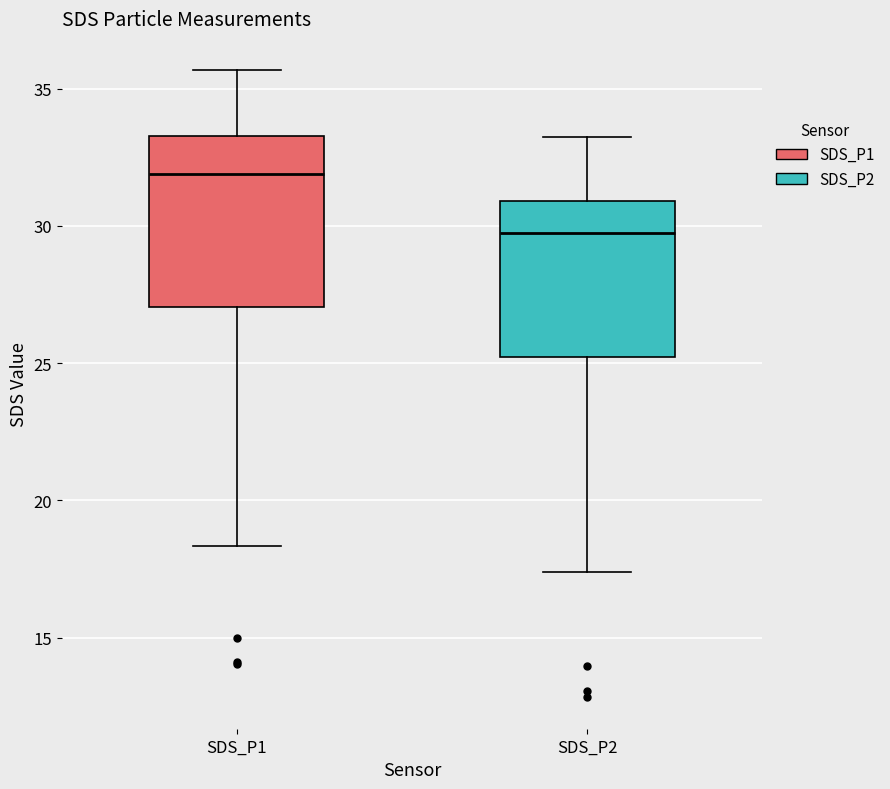

Reading left to right, read every box against the y-axis: the position of its median line, the range the box covers, and the ends of its whiskers. The values are not printed on the chart, so give them approximately, as read against the axis.

SDS_P1: median 32.0, box 27.0 to 33.5, whiskers 18.5 to 35.5
SDS_P2: median 29.5, box 25.0 to 31.0, whiskers 17.5 to 33.0